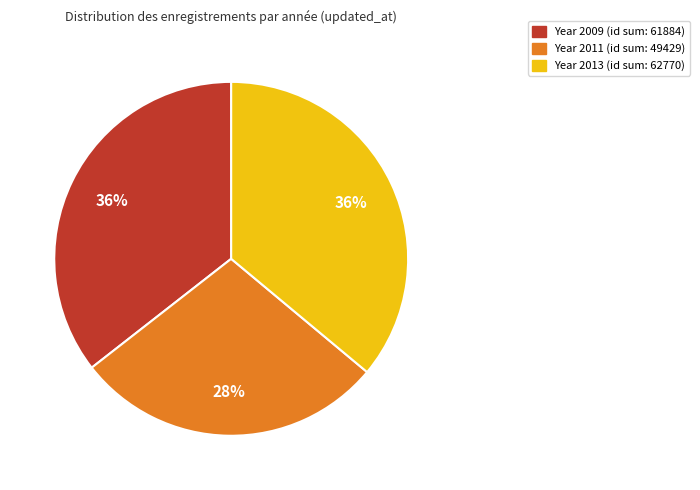

Does any single category account for the majority?

No